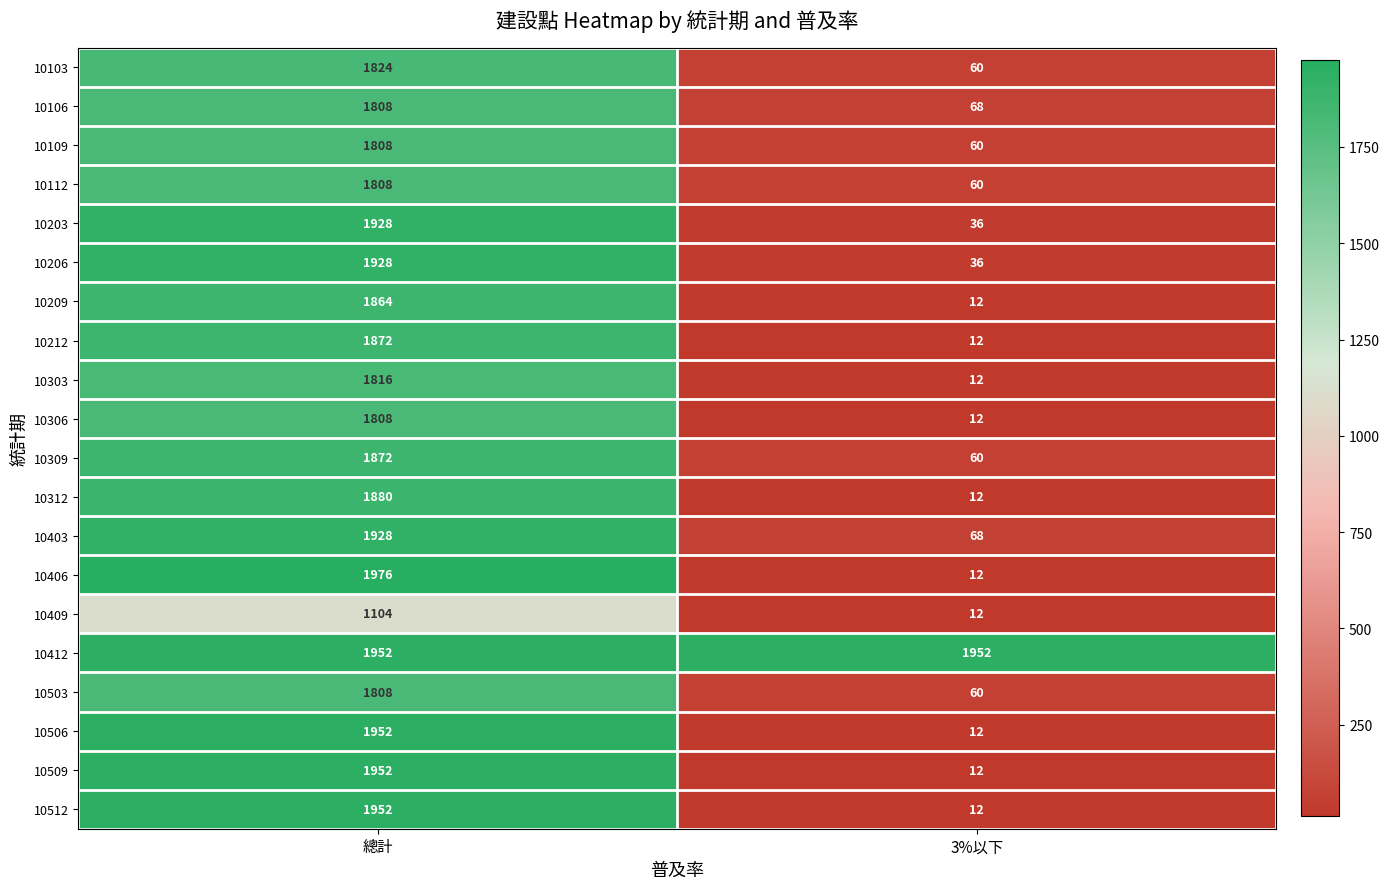

The 10103 series shows 1824 at 總計. True or false?

True